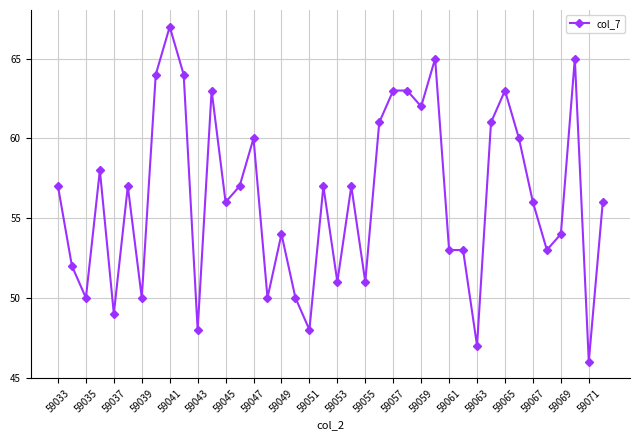

How many lines are shown in the chart?

1